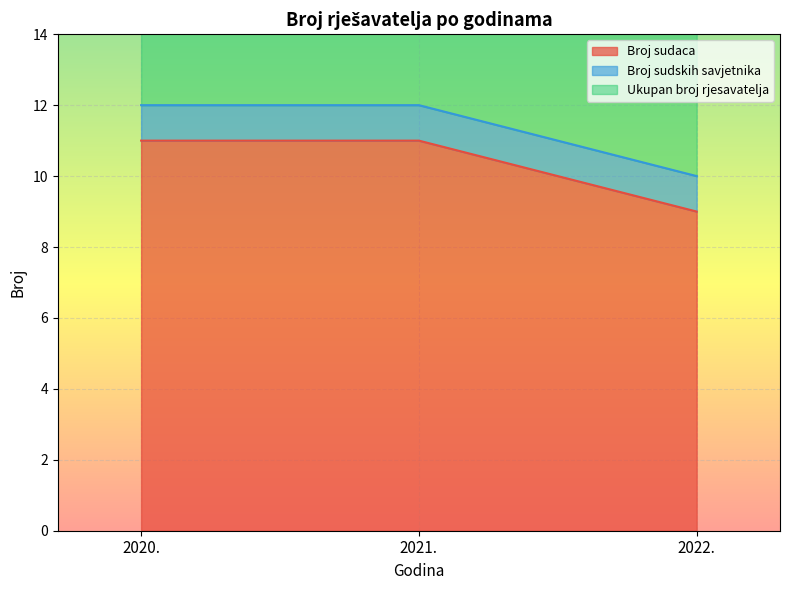

Which category has the lowest value in the Broj sudaca series?

2022.